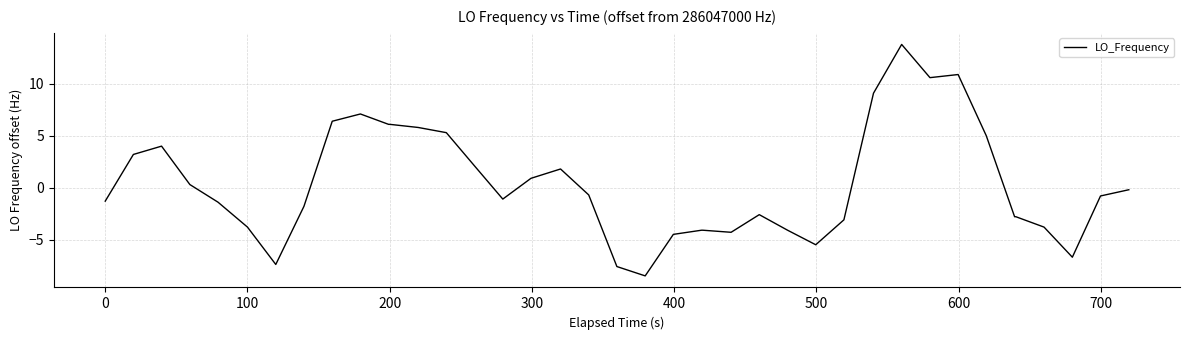

Is this an area chart (filled region under the line)?

No